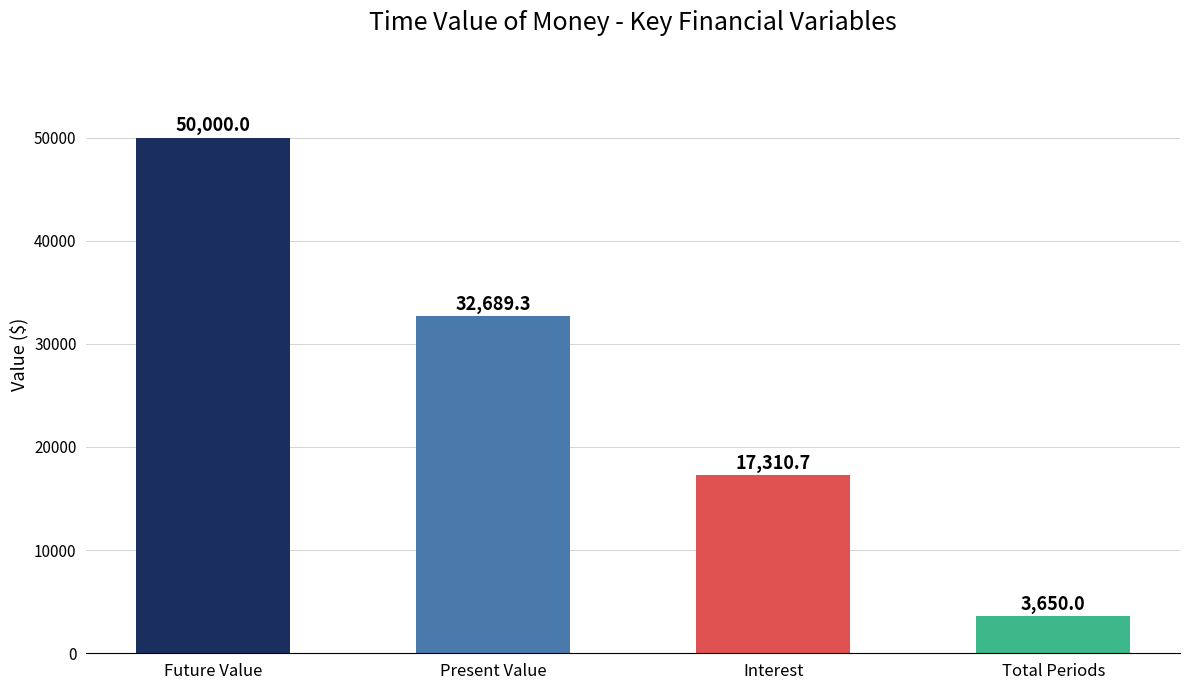

List the labels in order of value, largest first.

Future Value, Present Value, Interest, Total Periods